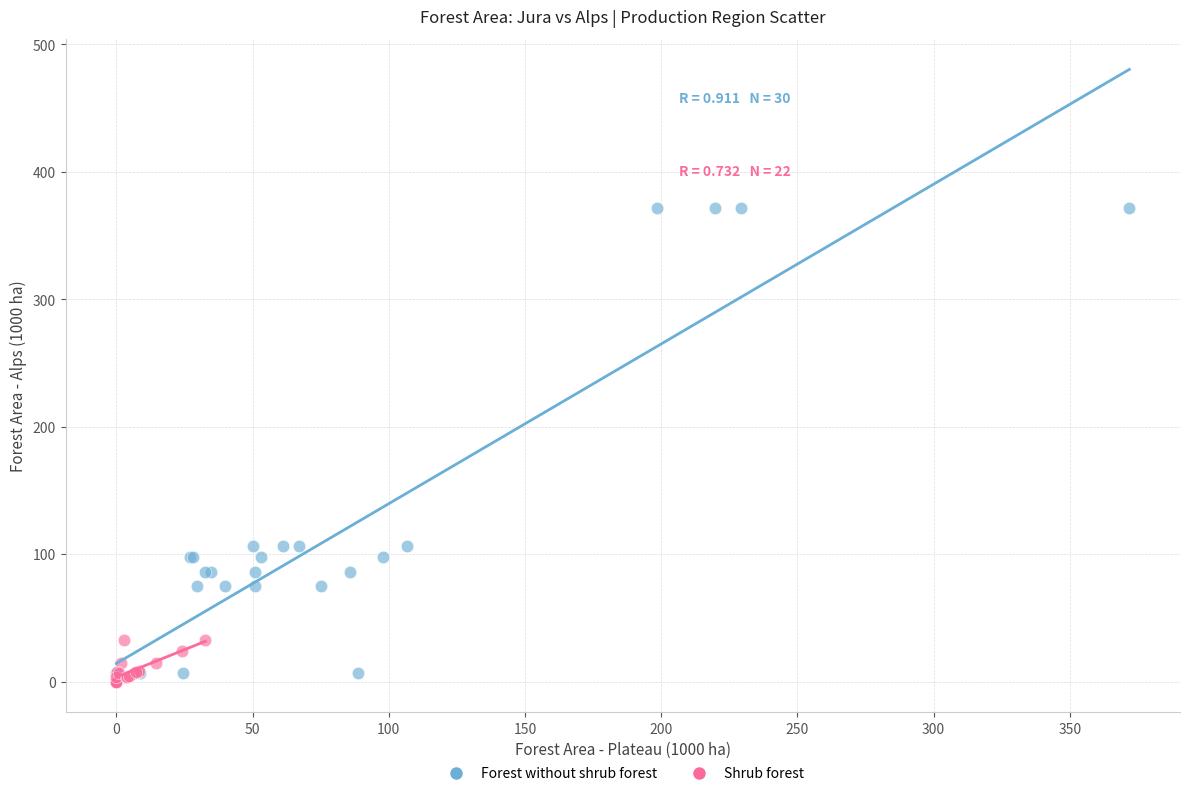

What are all the series names shown in the legend?

Forest without shrub forest, Shrub forest